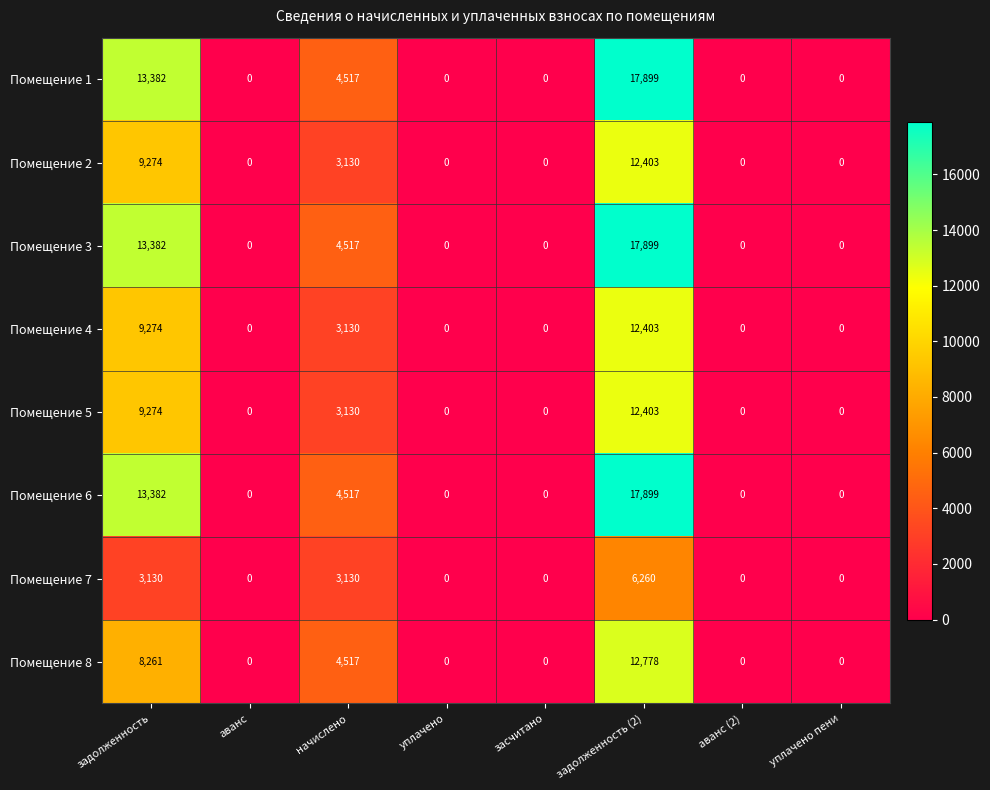

Is the value of Помещение 3 at задолженность (2) greater than the value of Помещение 8 at уплачено?

Yes